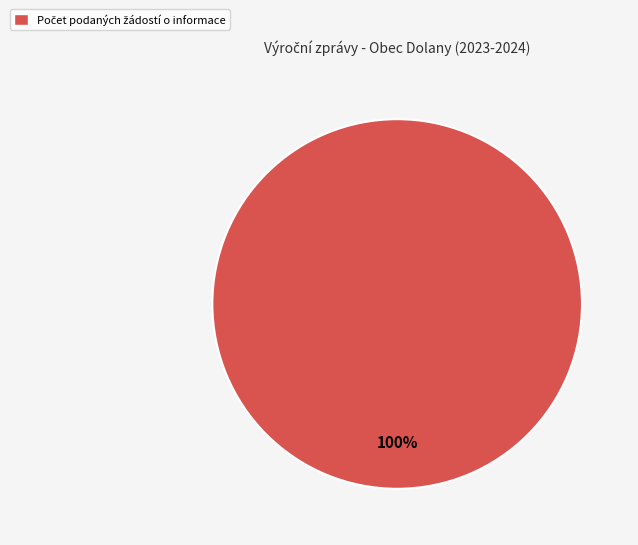

Is there a majority slice in this chart?

Yes